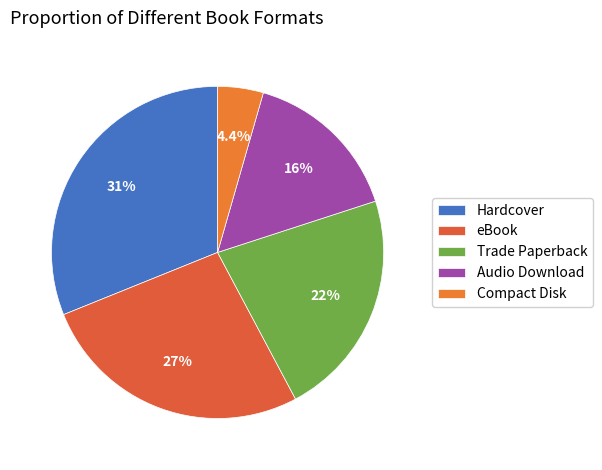

Which has a higher value, Trade Paperback or Audio Download?

Trade Paperback